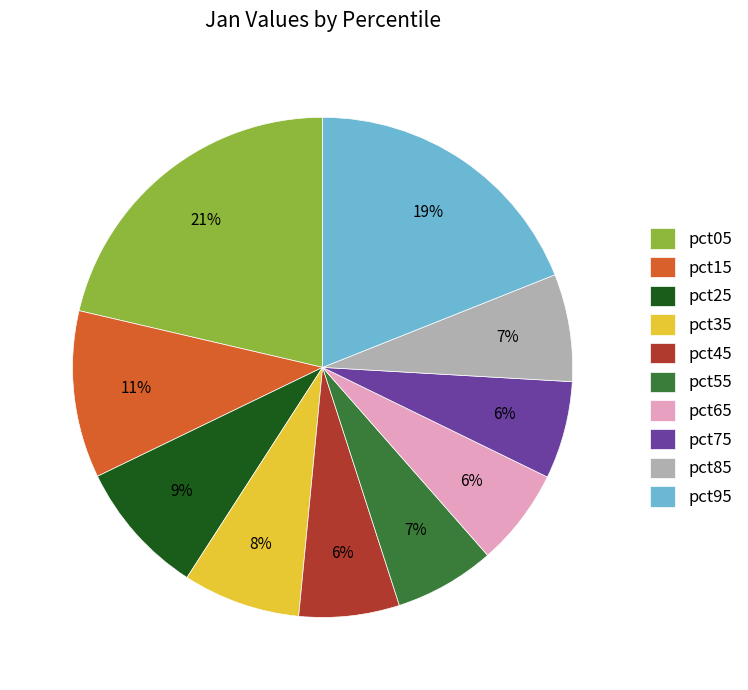

To the nearest percent, what percentage of the pie is pct85?

7%